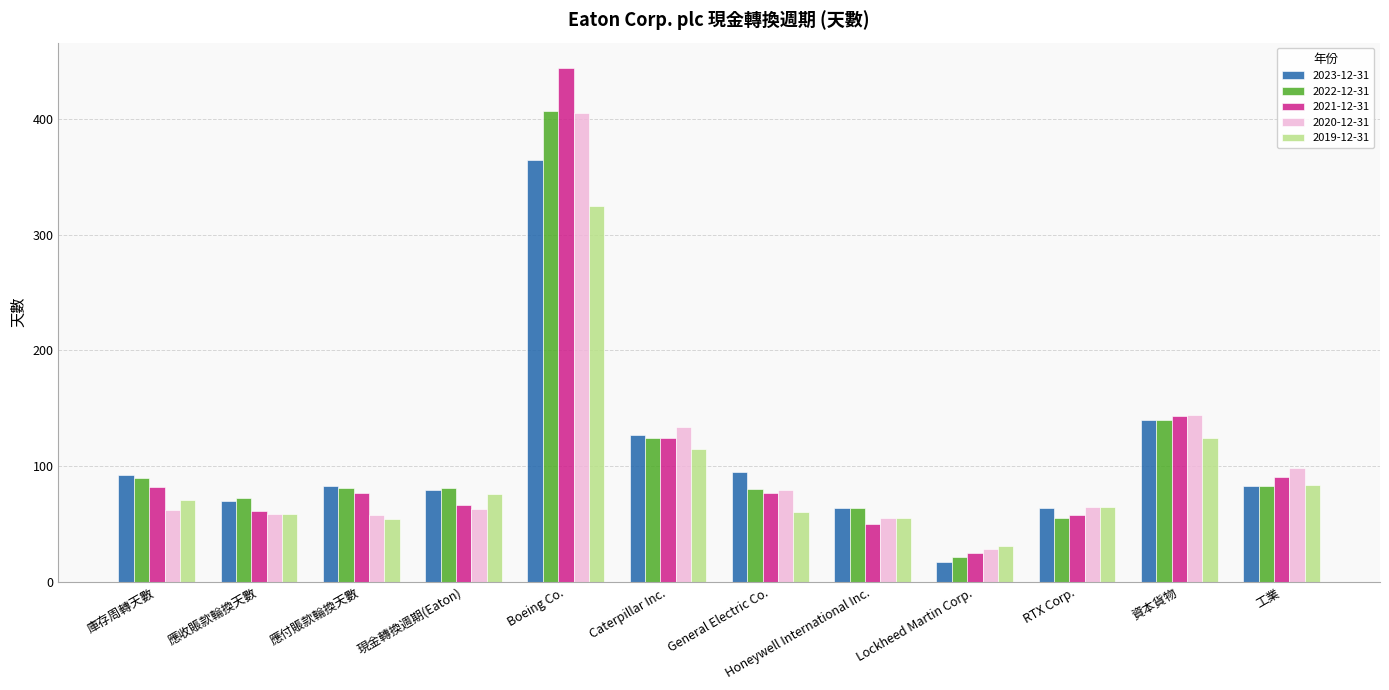

What is the smallest value displayed?

17